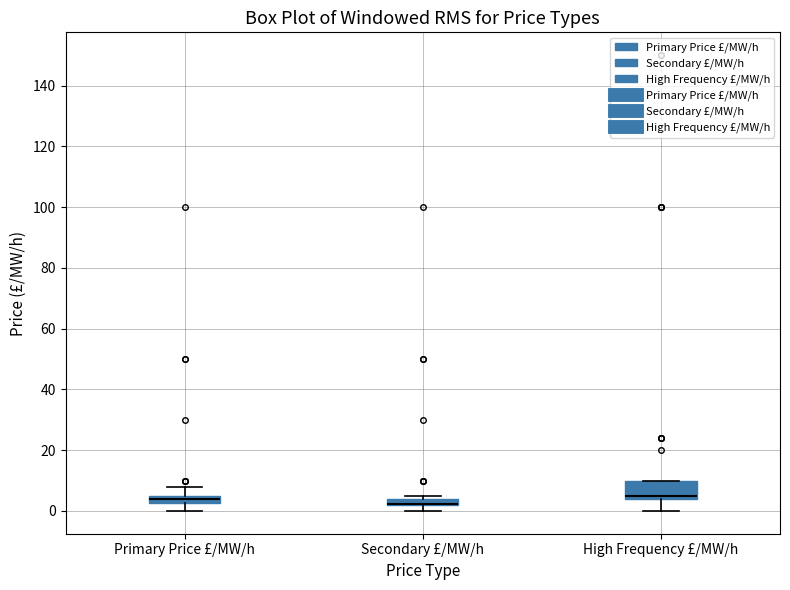

Comparing the boxes themselves (not the whiskers), which one is the tallest?

High Frequency £/MW/h